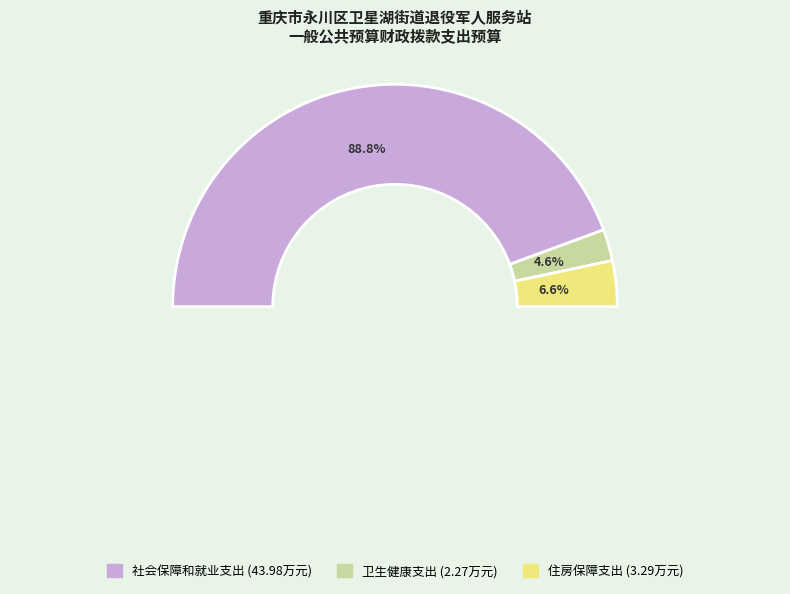

How many slices are in this pie chart?

3